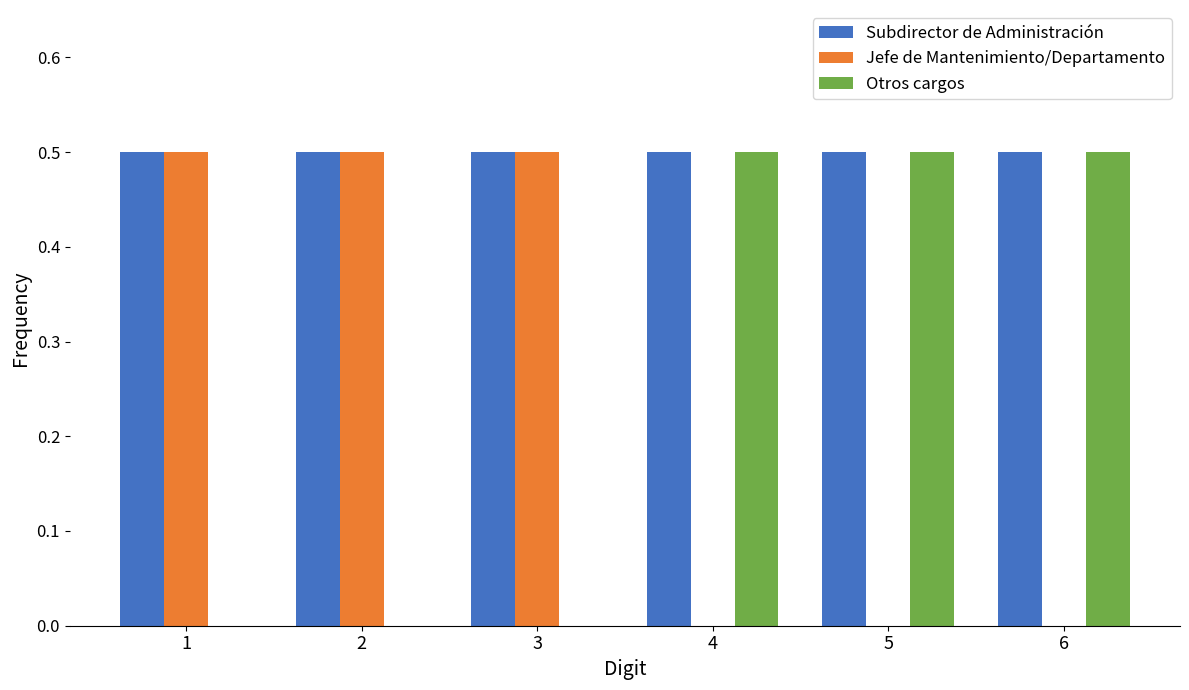

What is the maximum value shown in the chart?

0.5